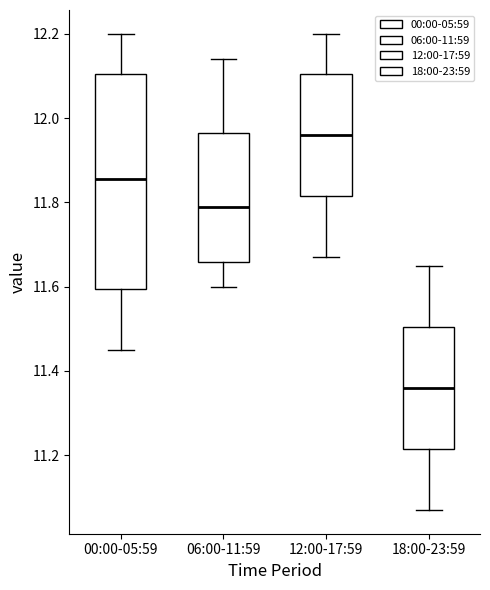

Comparing the boxes themselves (not the whiskers), which one is the tallest?

00:00-05:59